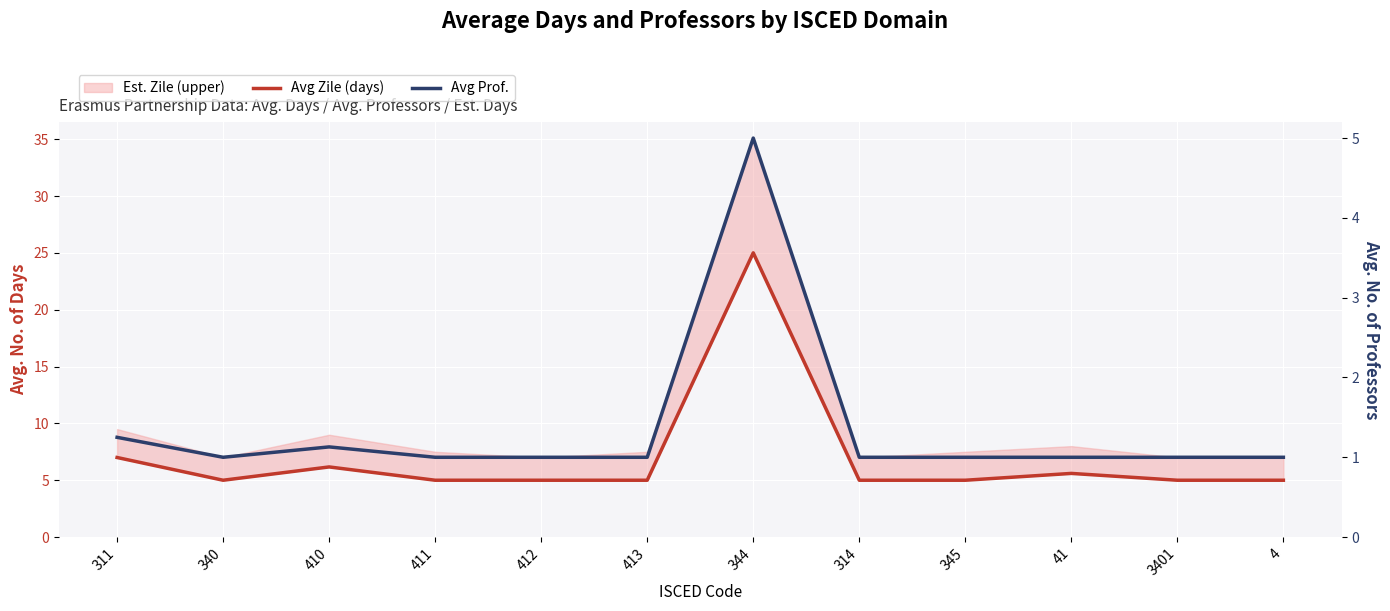

What position from the left is 340?

2